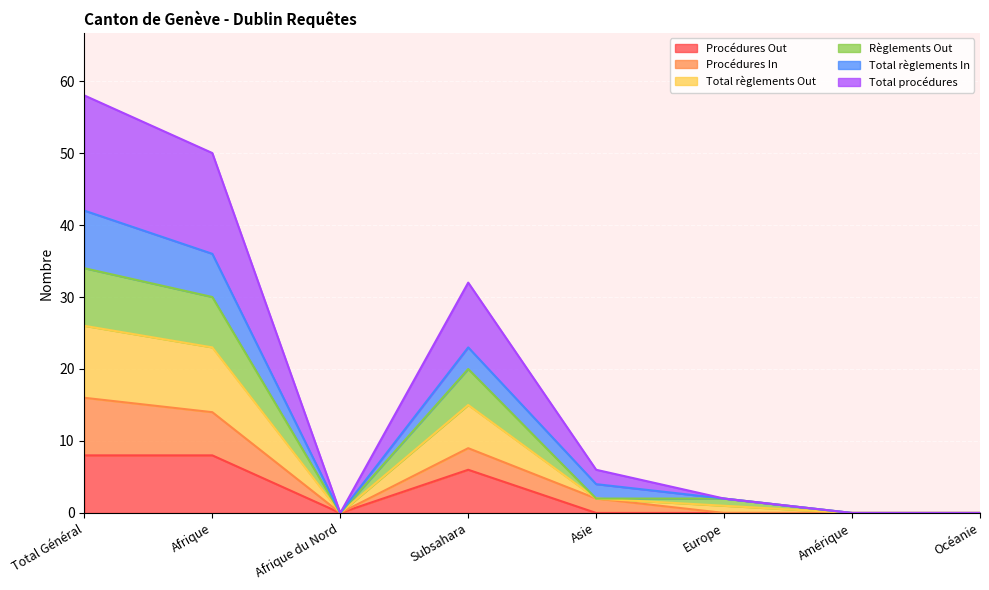

What is the label of the 5th point from the left?

Asie